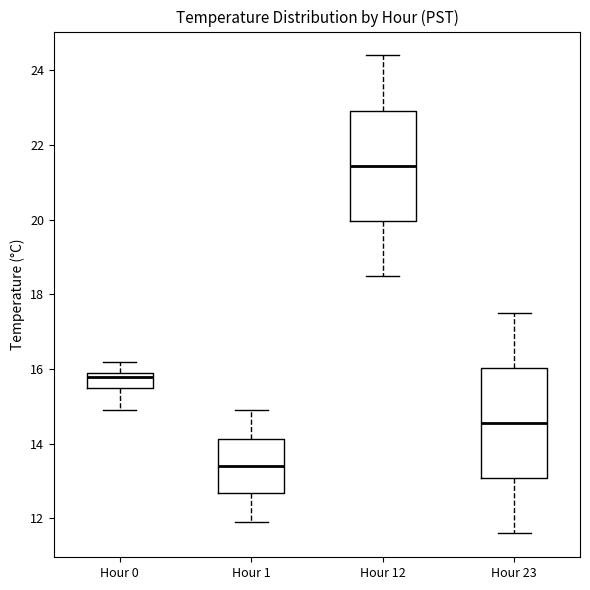

Where is the lower edge of the box for Hour 0 on the y-axis? The values are not printed on the chart, so give them approximately, as read against the axis.

15.6